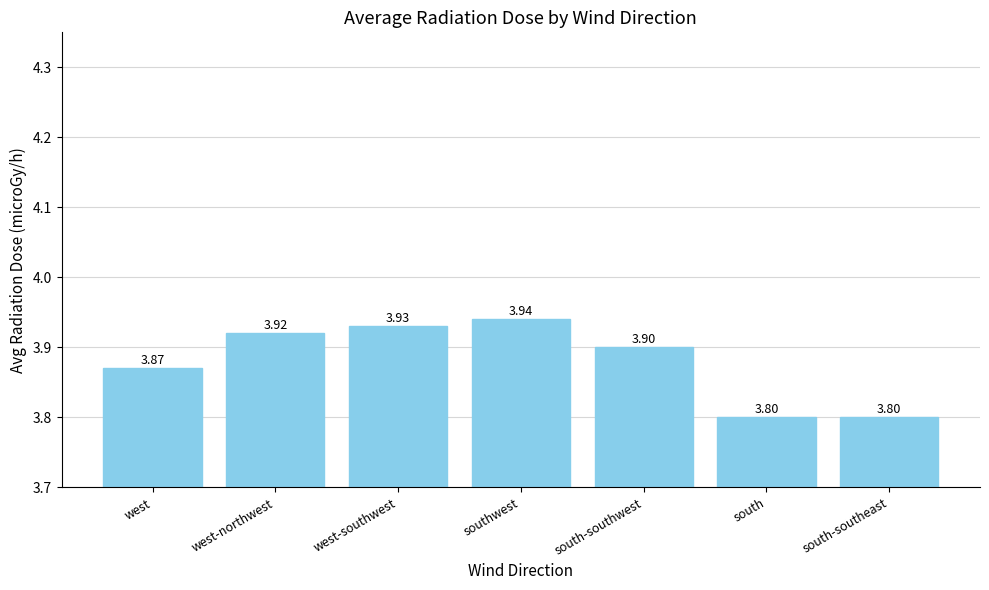

What is the approximate value at south?

3.8